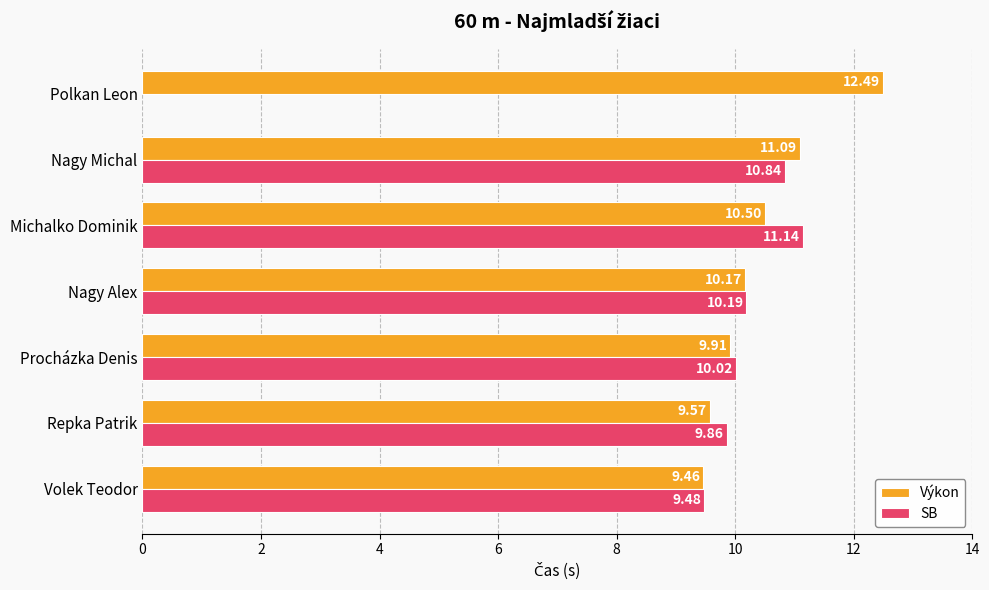

What is the difference between the Výkon values at Nagy Michal and Michalko Dominik?

0.6